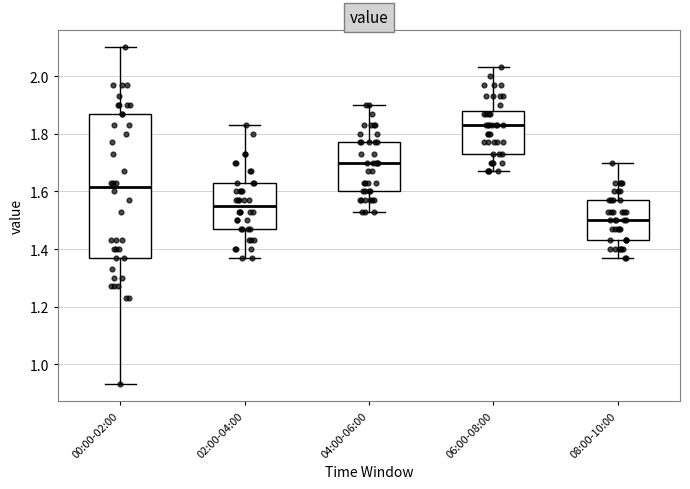

Reading left to right, transcribe this box plot: for each box, give where its median line is, the range the box spans, and where its two whiskers end, as read against the y-axis. The values are not printed on the chart, so give them approximately, as read against the axis.

00:00-02:00: median 1.62, box 1.38 to 1.88, whiskers 0.94 to 2.10
02:00-04:00: median 1.56, box 1.48 to 1.64, whiskers 1.38 to 1.84
04:00-06:00: median 1.70, box 1.60 to 1.78, whiskers 1.54 to 1.90
06:00-08:00: median 1.84, box 1.74 to 1.88, whiskers 1.68 to 2.04
08:00-10:00: median 1.50, box 1.44 to 1.58, whiskers 1.38 to 1.70